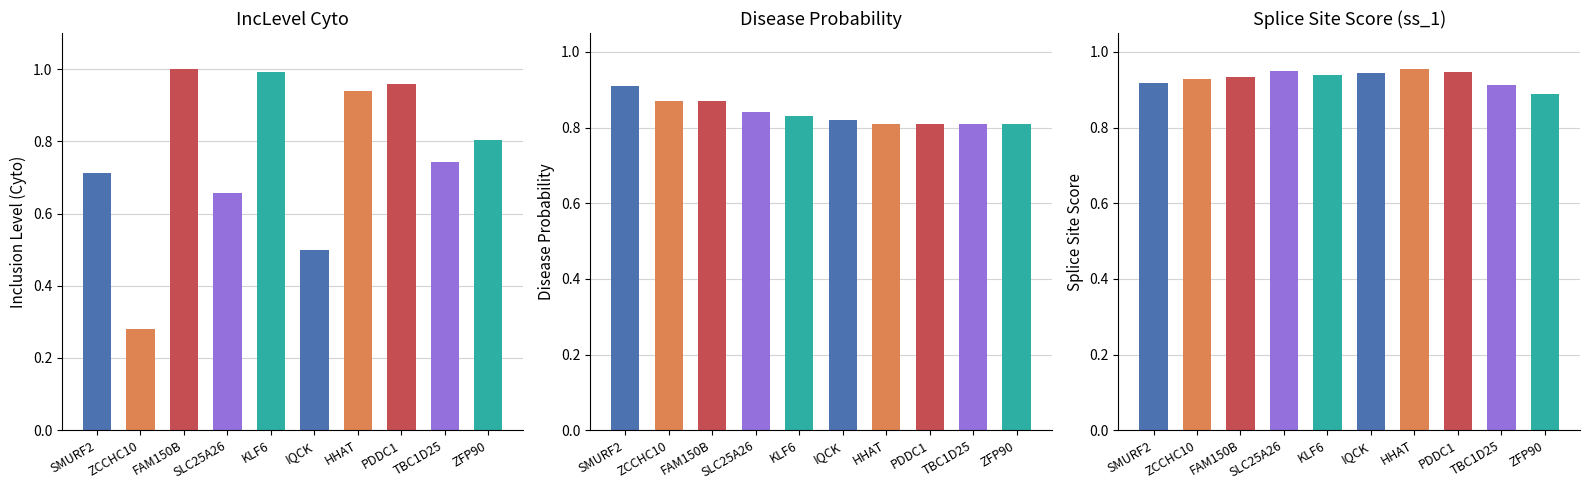

What is the maximum value shown in the chart?

1.0